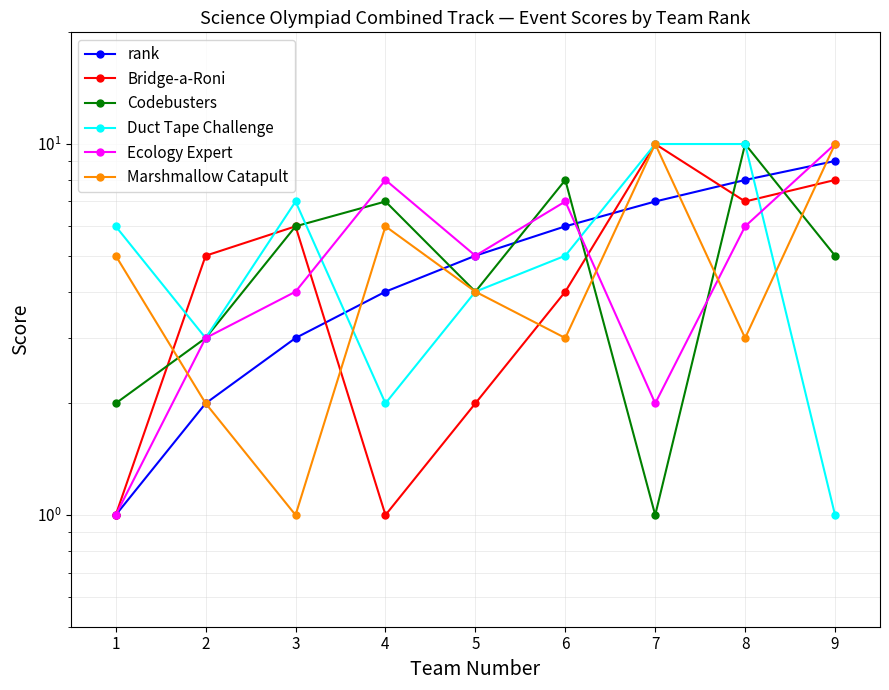

Which category has the highest value across all series?

7